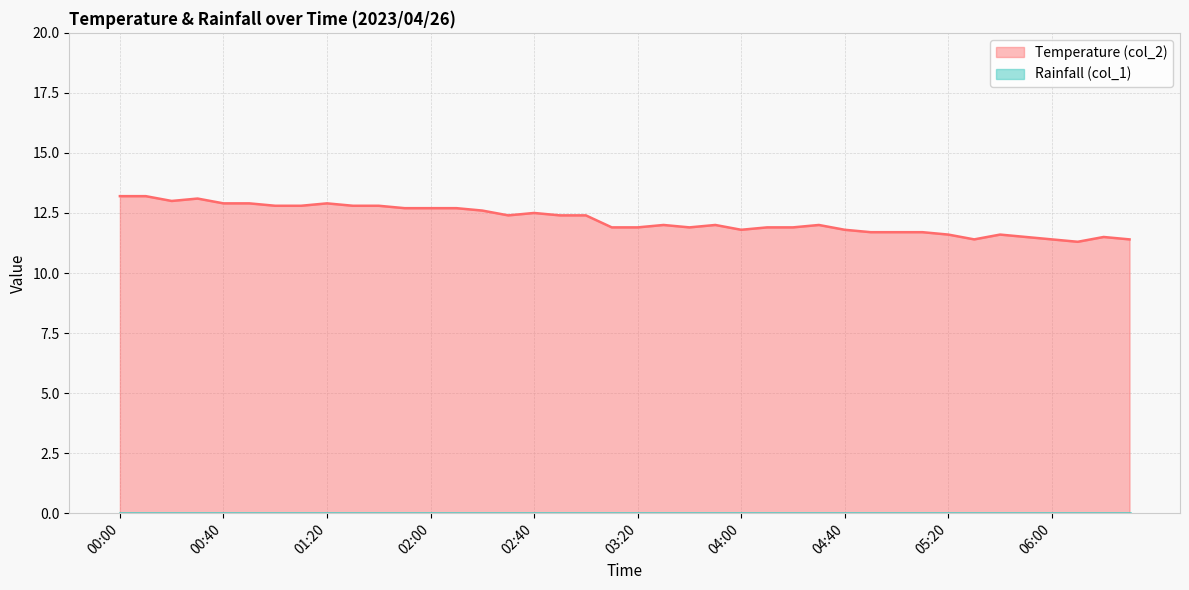

Rank the categories by value from lowest to highest.

06:10, 05:30, 06:00, 06:30, 05:50, 06:20, 05:20, 05:40, 04:50, 05:00, 05:10, 04:00, 04:40, 03:10, 03:20, 03:40, 04:10, 04:20, 03:30, 03:50, 04:30, 02:30, 02:50, 03:00, 02:40, 02:20, 01:50, 02:00, 02:10, 01:00, 01:10, 01:30, 01:40, 00:40, 00:50, 01:20, 00:20, 00:30, 00:00, 00:10